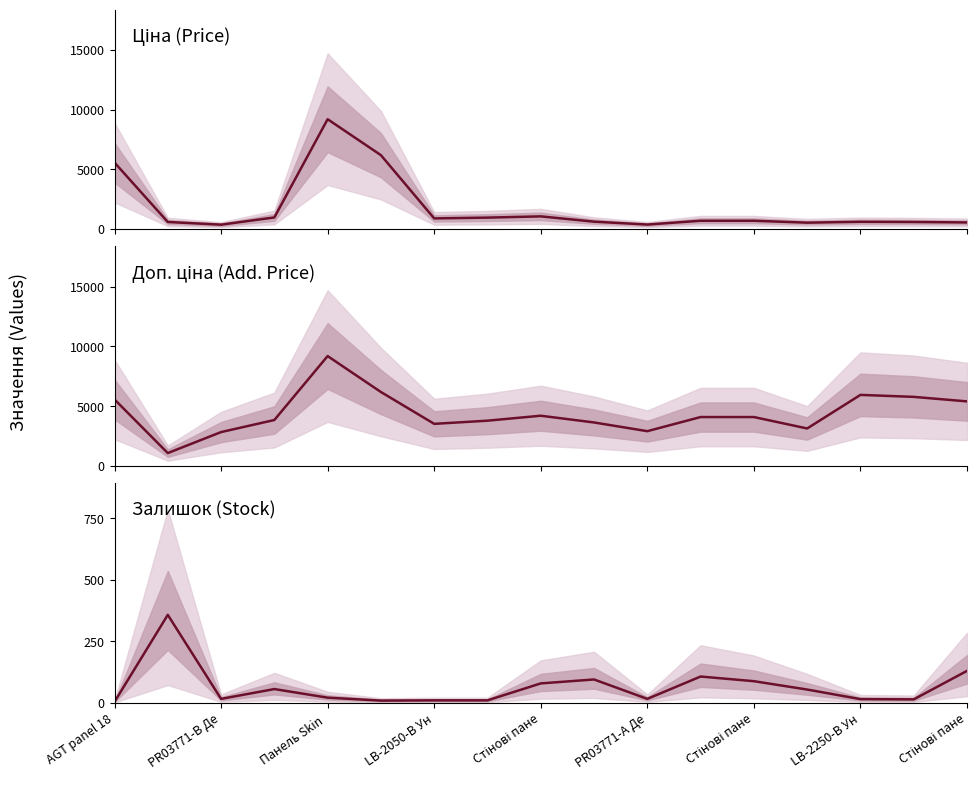

True or false: Залишок has more than 1 interior local peaks.

True